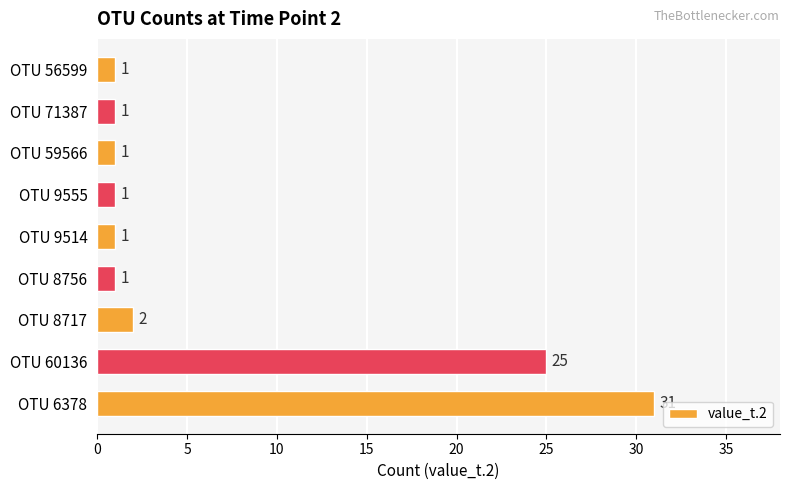

Approximately how many times larger is the value at OTU 56599 compared to OTU 9514?

1.0